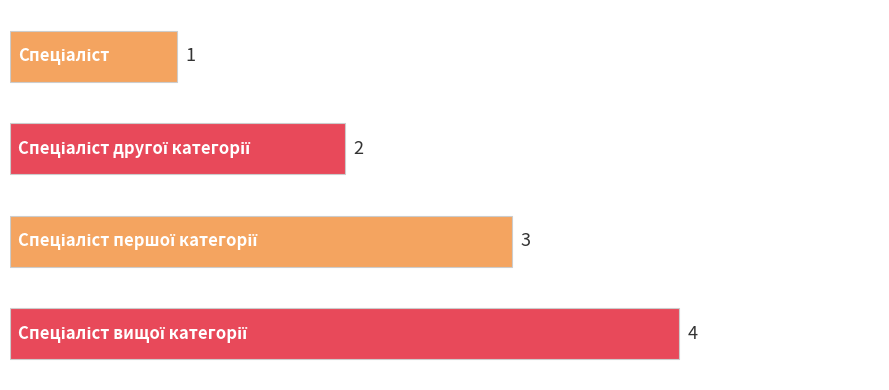

What is the maximum value shown in the chart?

4